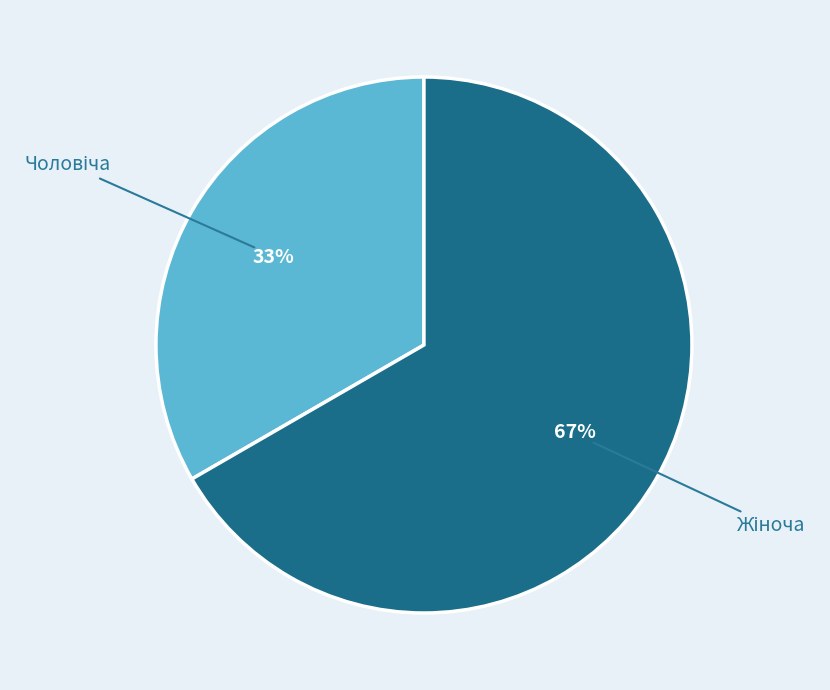

Is there a majority slice in this chart?

Yes